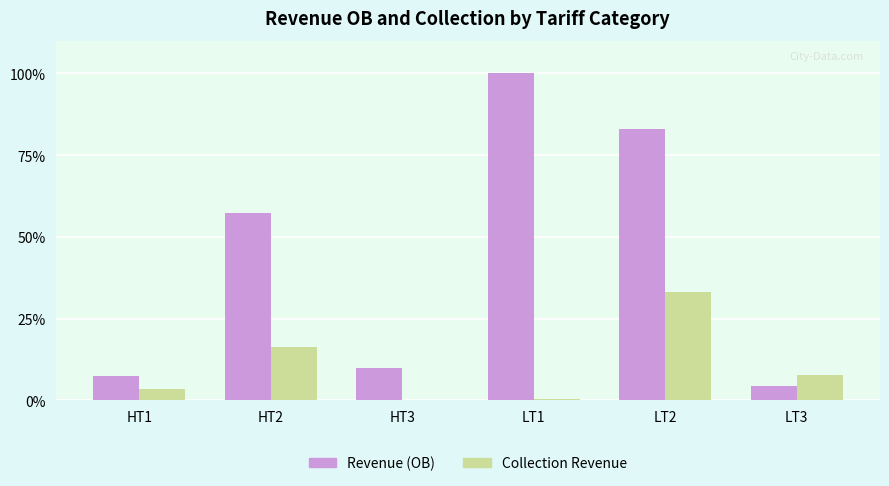

Is the value of Collection Revenue at HT1 greater than the value of Revenue (OB) at LT2?

No